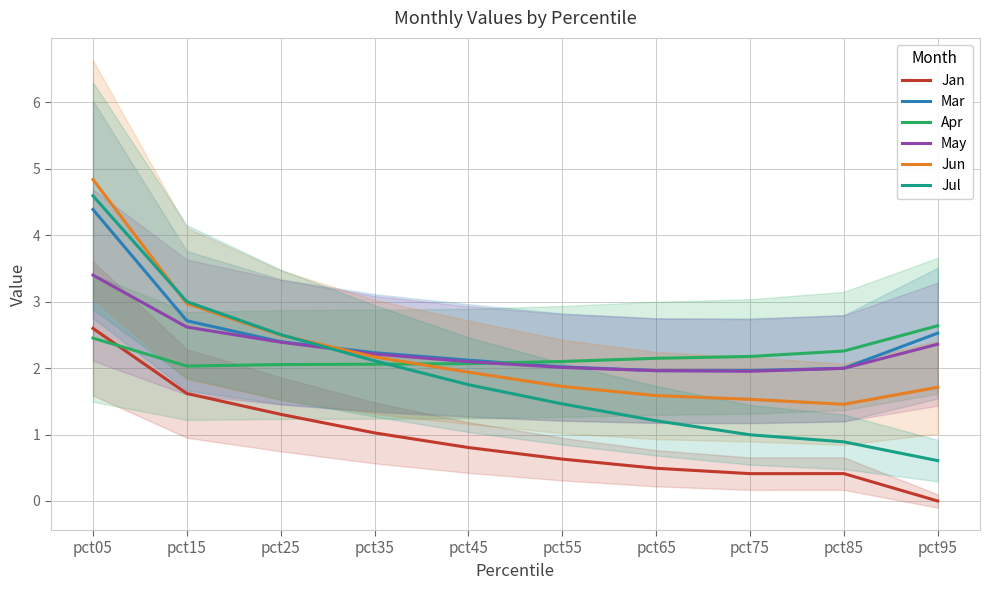

Where does the May series first go above 2?

pct05